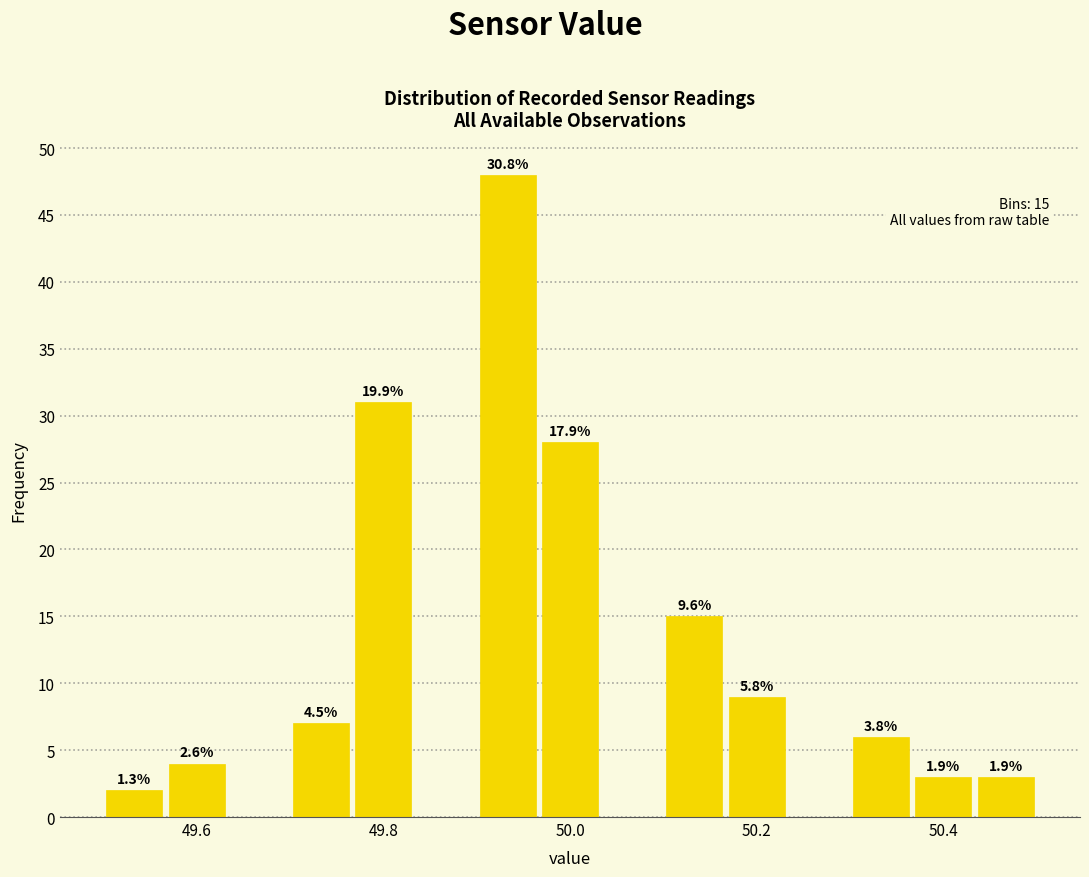

Around what value on the x-axis is the tallest bar? Give the approximate position of its centre, as read against the axis.

49.94